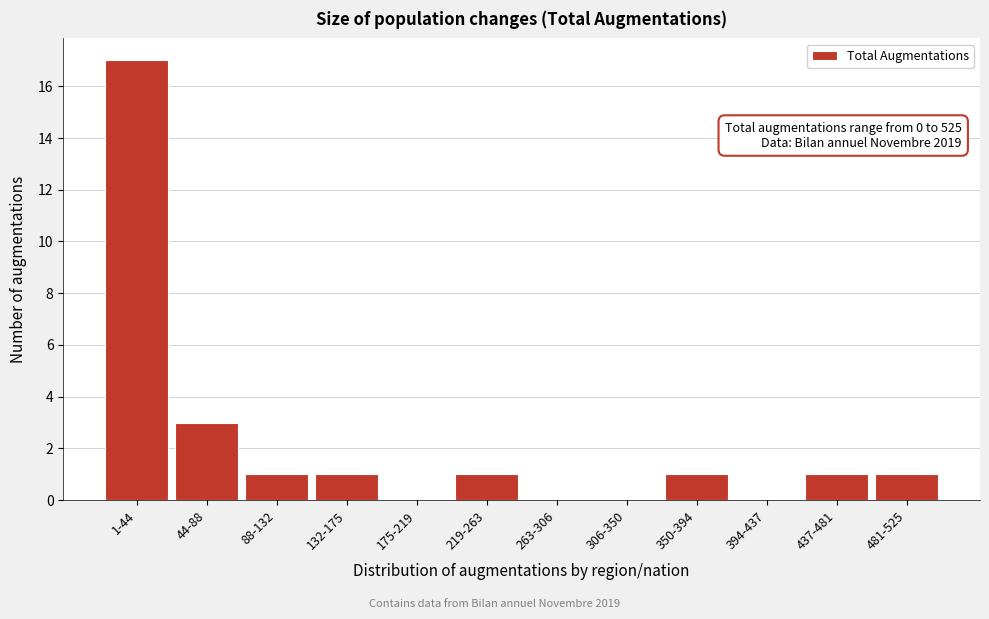

Reading left to right, list all the values displayed in this chart.

1-44=17	44-88=3	88-132=1	132-175=1	175-219=0	219-263=1	263-306=0	306-350=0	350-394=1	394-437=0	437-481=1	481-525=1